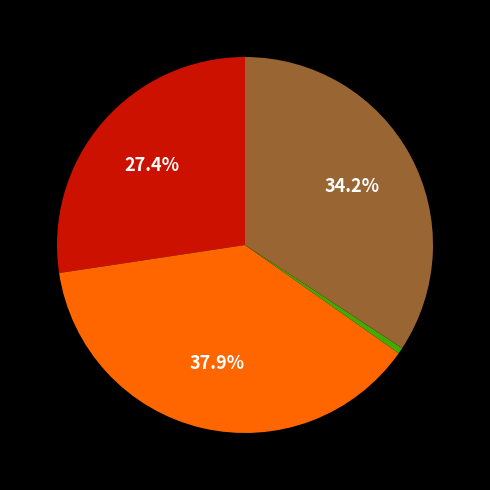

How many slices are in this pie chart?

4